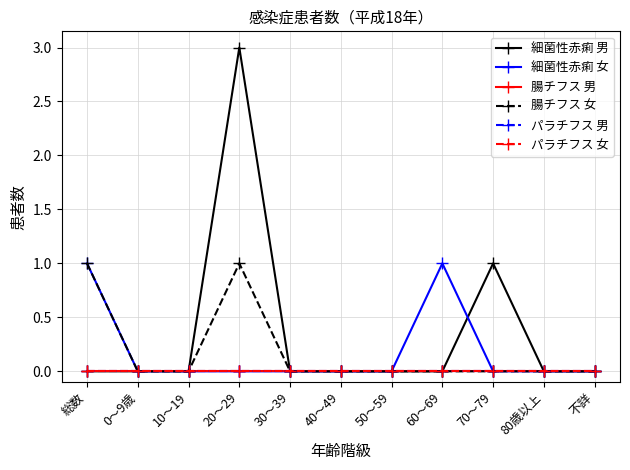

True or false: パラチフス 女 has more than 2 interior local peaks.

False